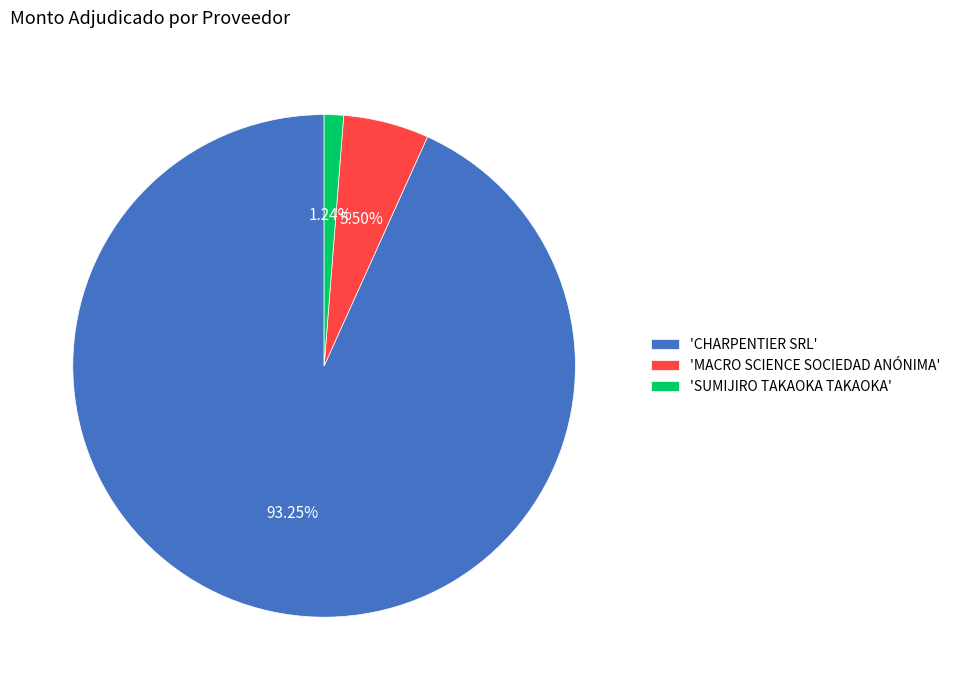

Approximately how many times larger is the value at 'MACRO SCIENCE SOCIEDAD ANÓNIMA' compared to 'SUMIJIRO TAKAOKA TAKAOKA'?

4.4